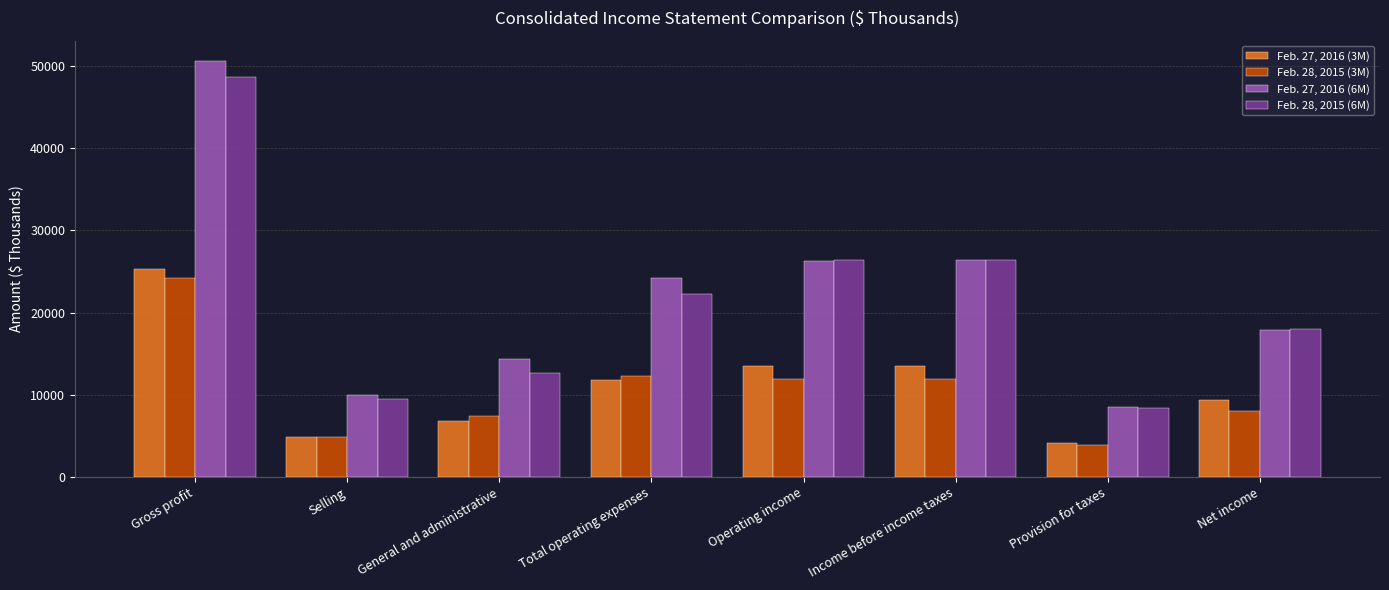

Which series has the largest total across all categories?

Feb. 27, 2016 (6M)